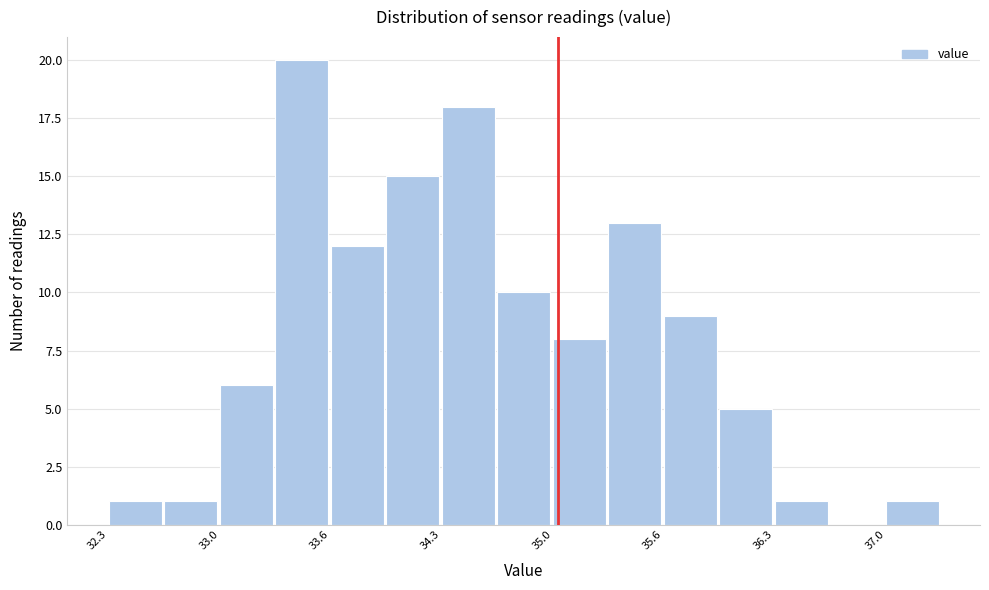

Read against the x-axis, roughly where is the centre of the tallest bar?

33.5